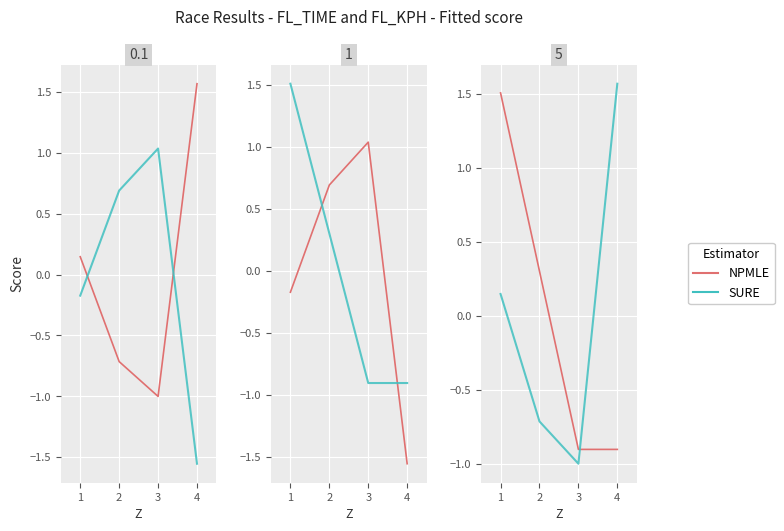

How many lines are shown in the chart?

2